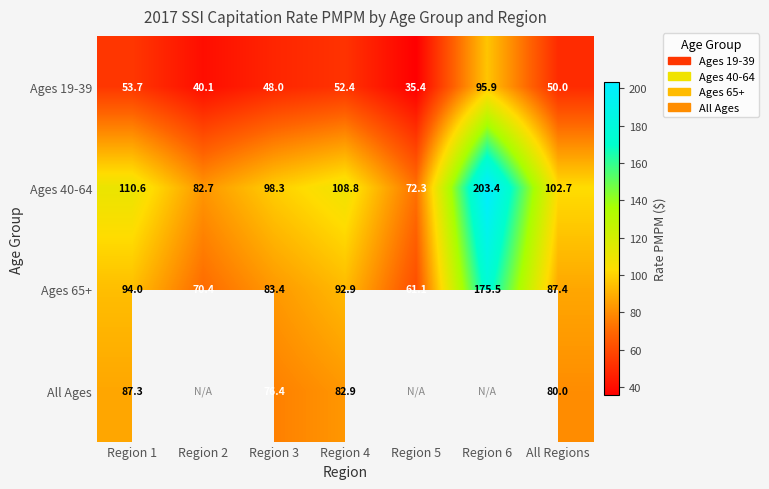

What is the approximate value of Ages 40-64 at Region 5?

72.3